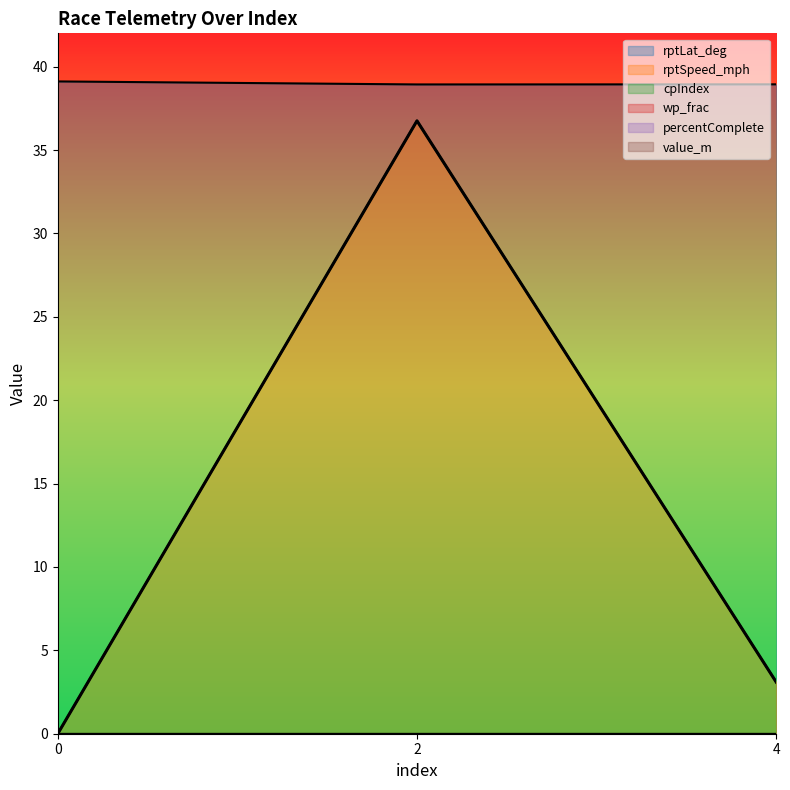

The rptSpeed_mph series shows 3.1 at 4. True or false?

True